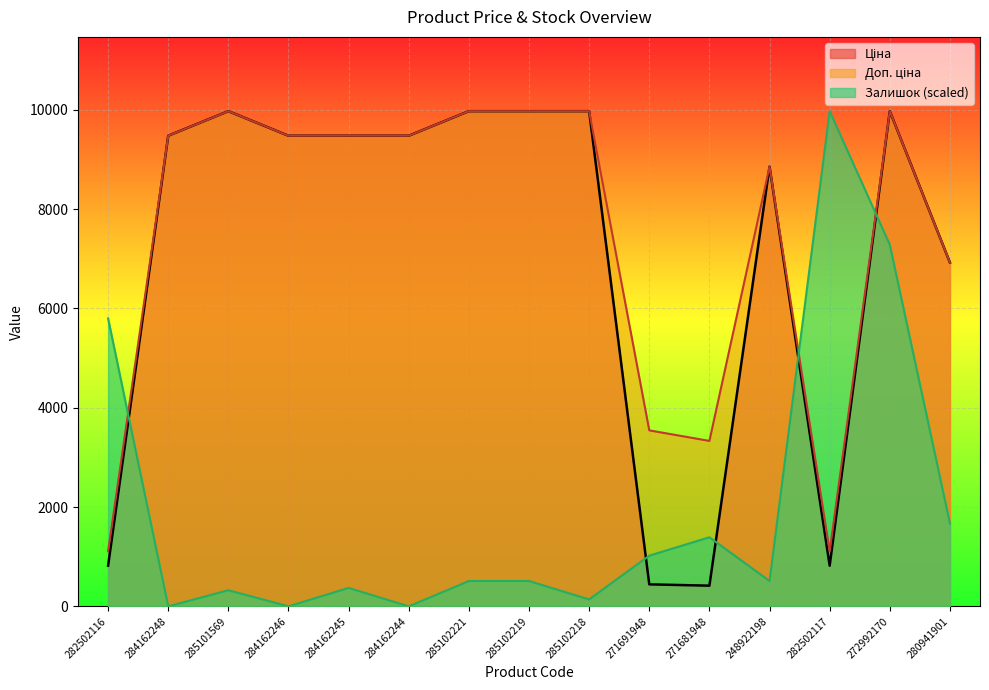

How many interior local valleys does the Ціна series have?

2